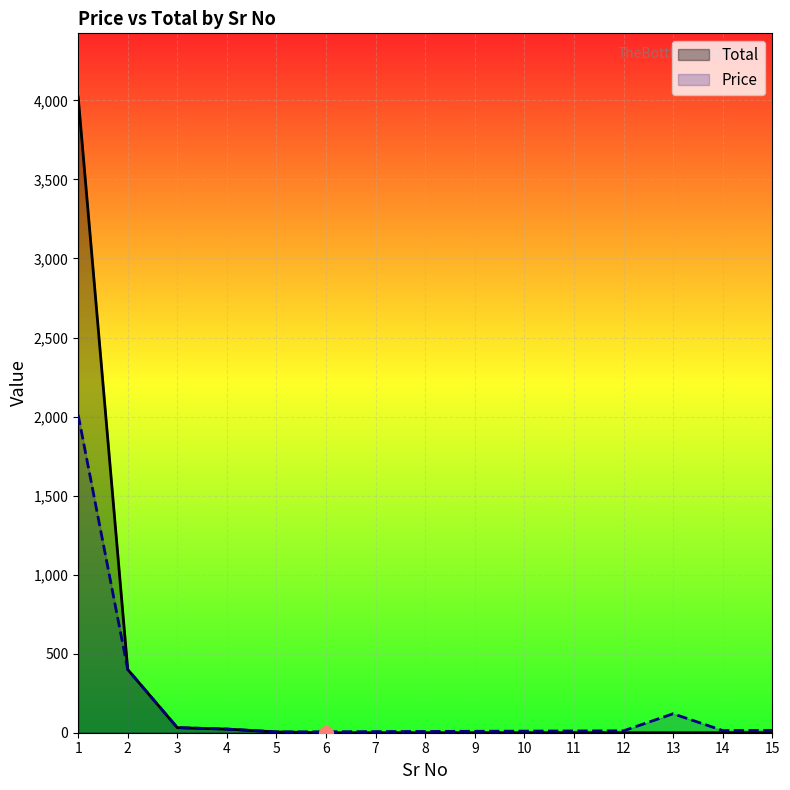

In Price, how many points are lower than both neighbors (excluding endpoints)?

2